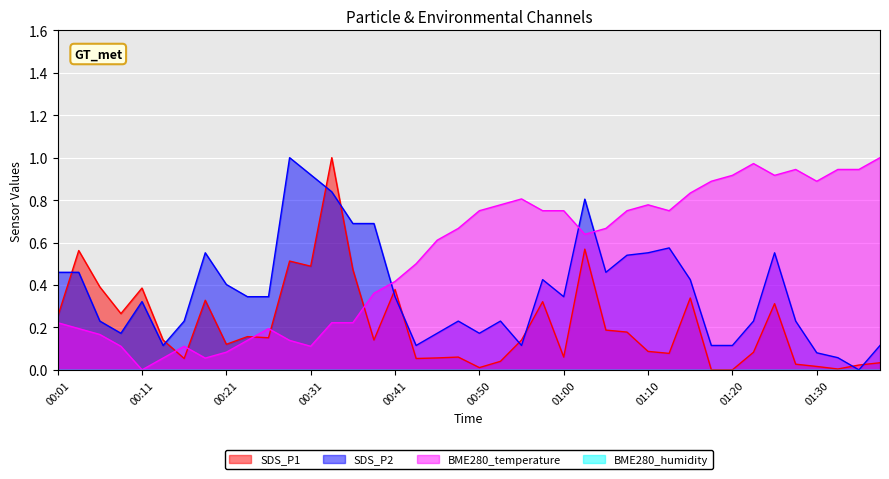

Is it true that SDS_P1 equals 0.3 at 00:09?

True